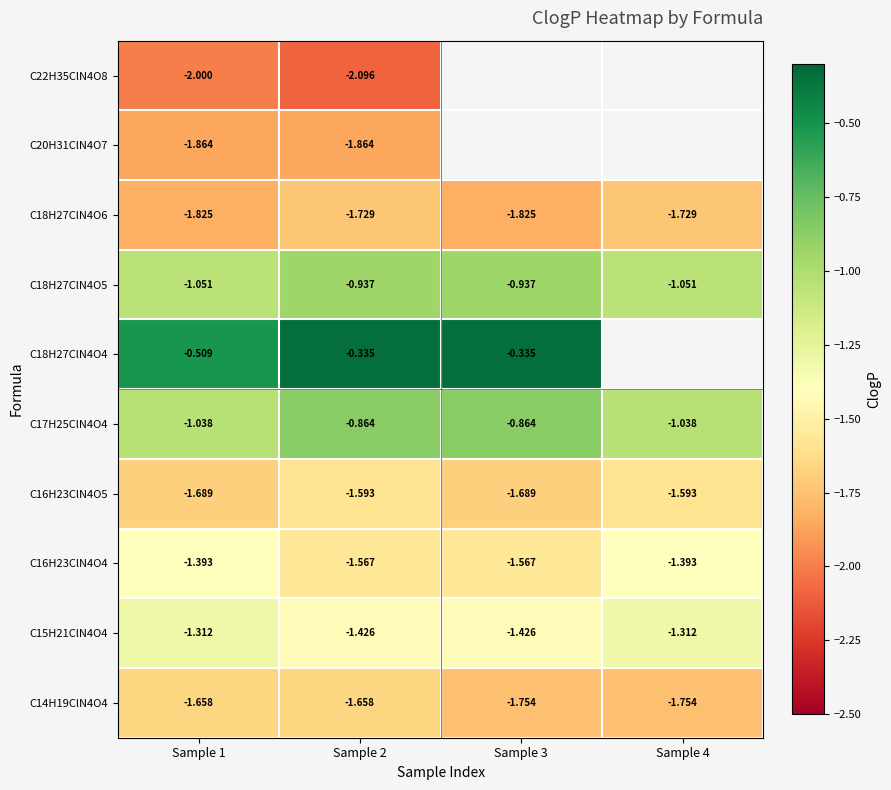

Is the value of C15H21ClN4O4 at Sample 2 greater than the value of C14H19ClN4O4 at Sample 3?

Yes